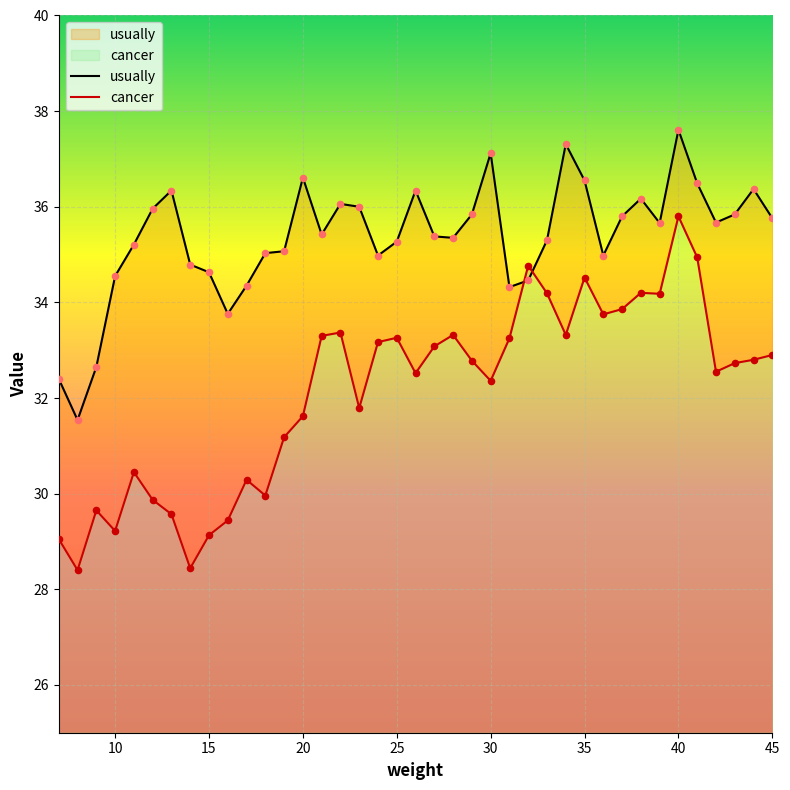

At how many categories does at least one series exceed 36?

11